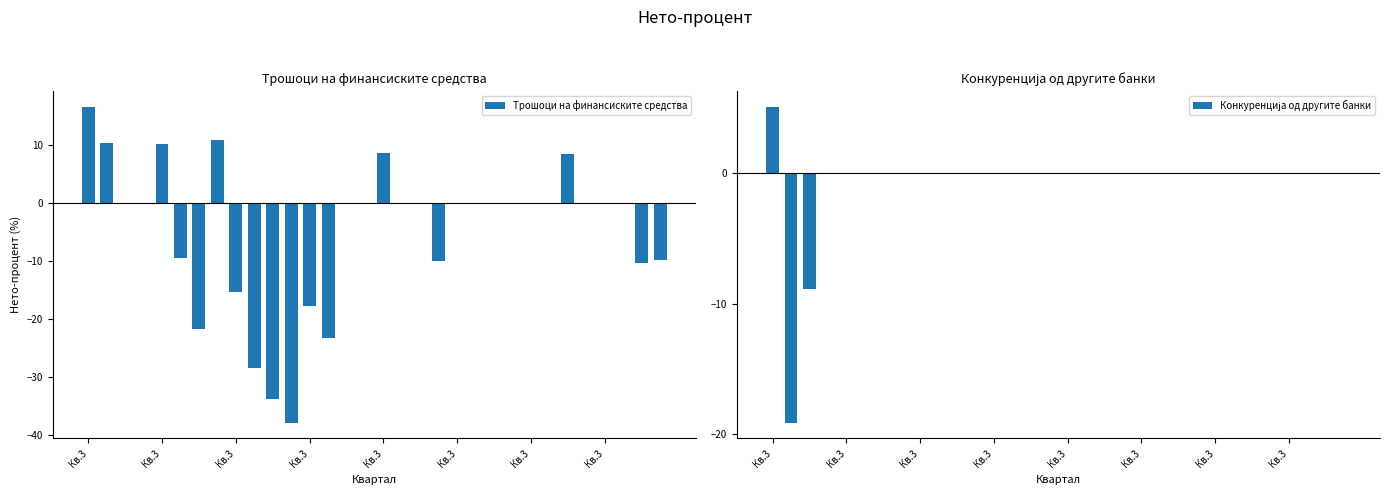

What is the label of the 14th bar from the right?

18